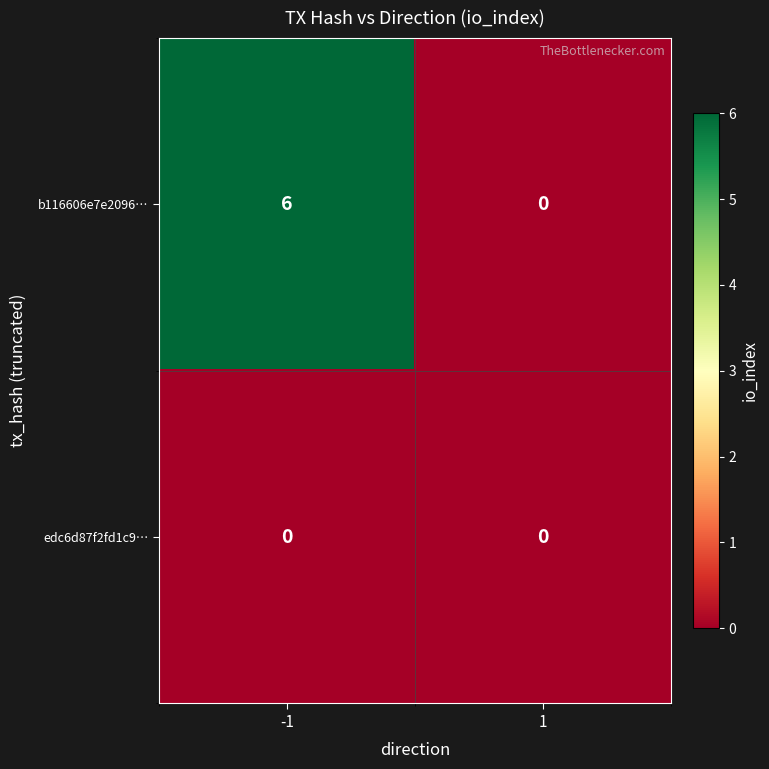

Reading left to right, list all the values displayed in this chart.

b116606e7e2096…: 6	0
edc6d87f2fd1c9…: 0	0